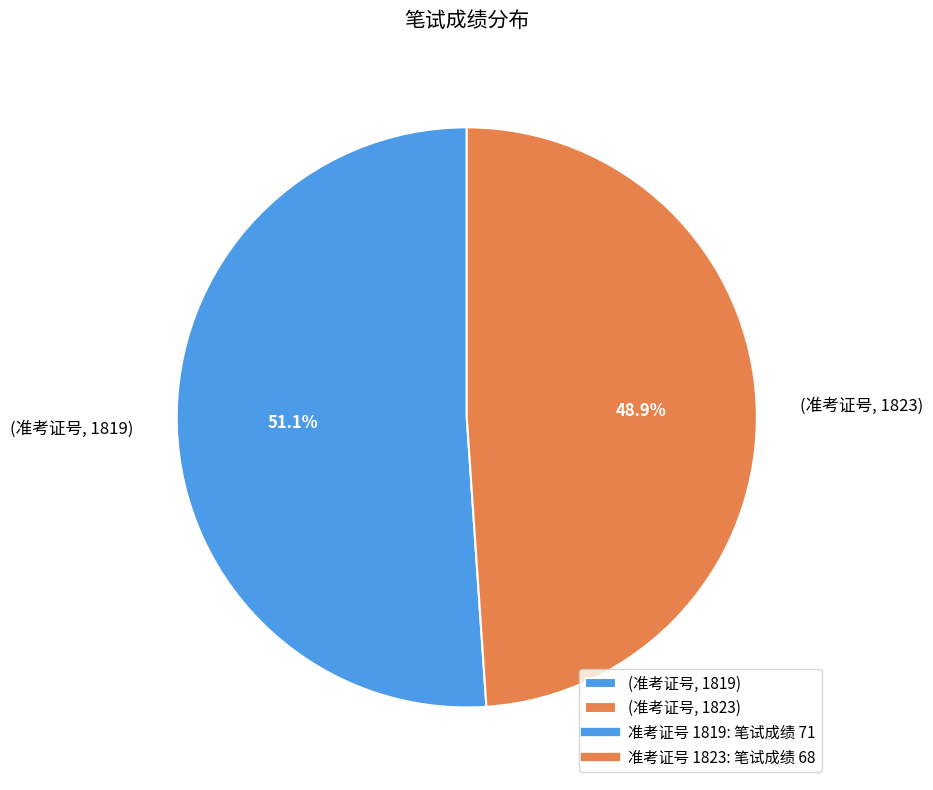

Which category has the biggest portion of the pie?

(准考证号, 1819)